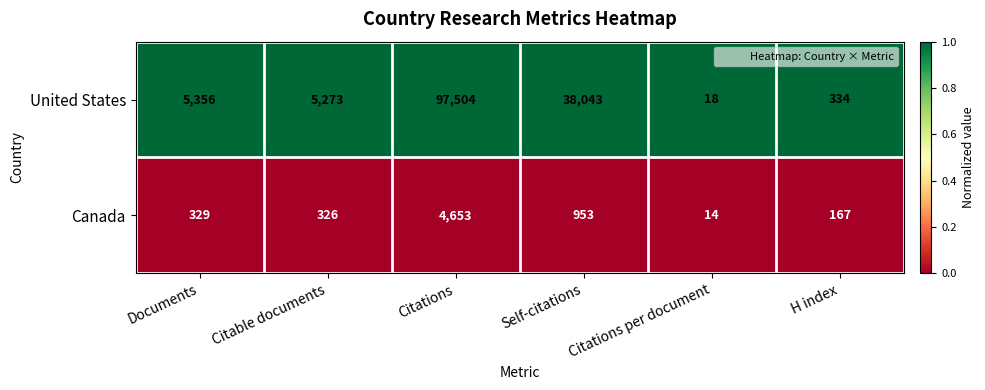

Which series has the largest range (max minus min)?

United States